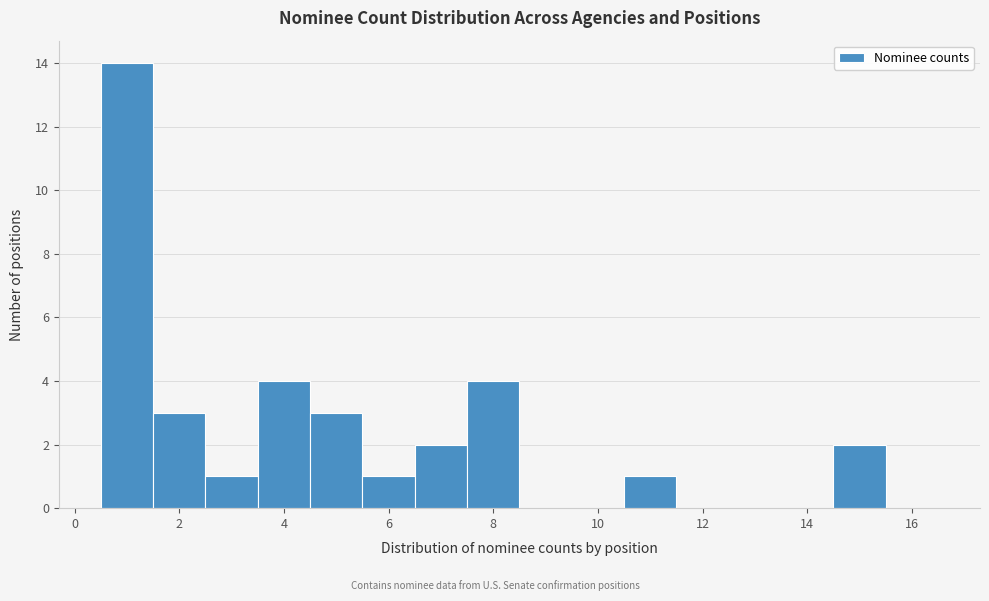

What is the height of the bar covering 7.5 to 8.5 on the x-axis? Neither the bar edges nor the heights are printed on the chart, so give them approximately, as read against the axes.

4